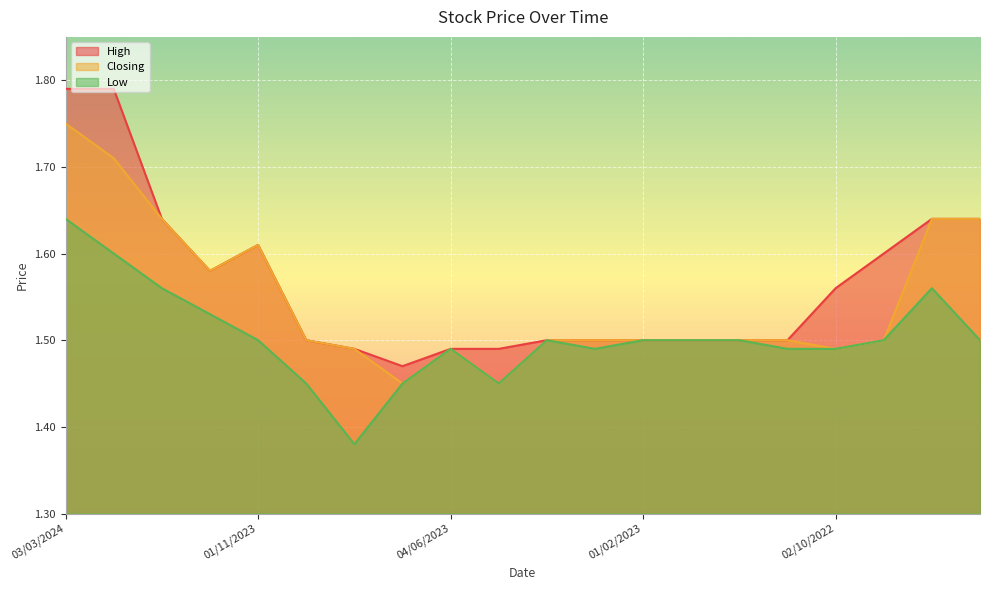

What is the label of the 6th point from the left?

01/10/2023